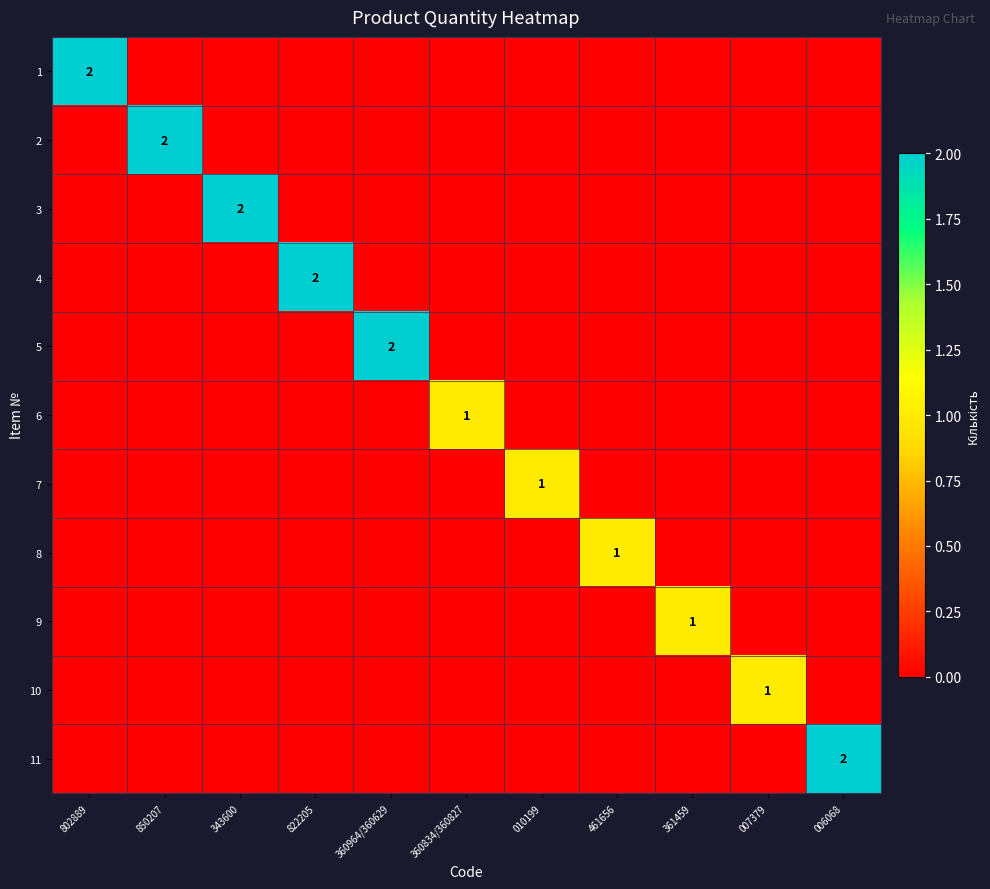

List the labels in order of 1 value, smallest first.

850207, 343600, 822205, 360964/360629, 360834/360827, 010199, 461656, 361459, 007379, 006068, 802889